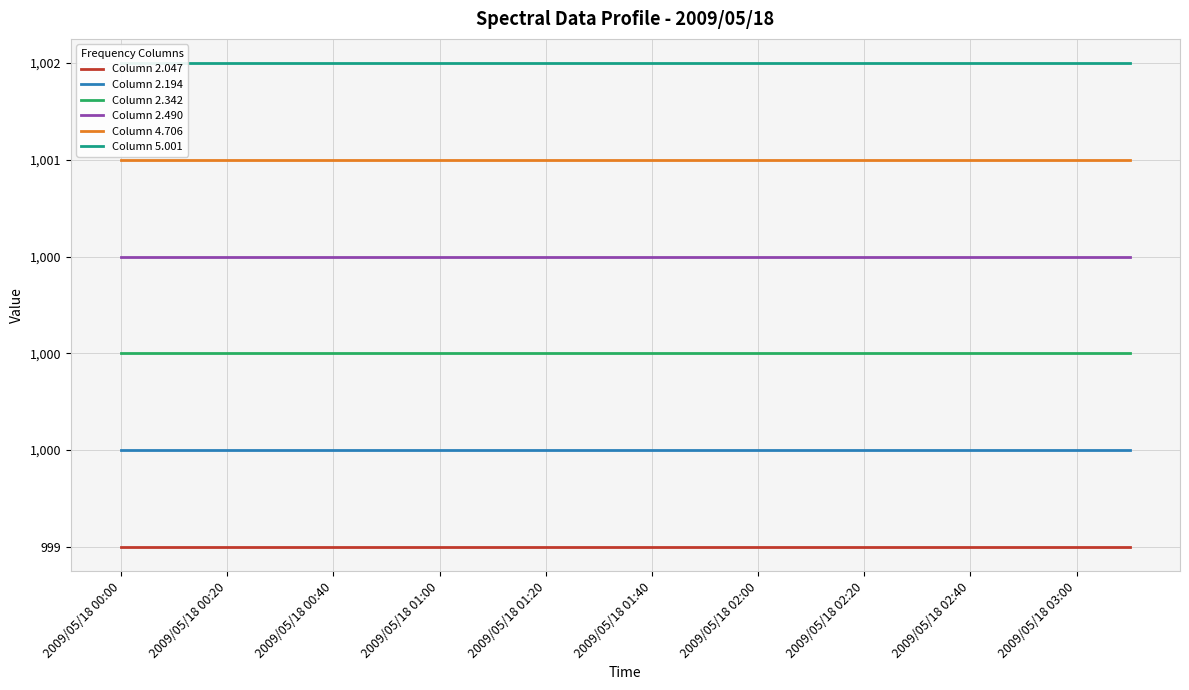

Which series has the largest range (max minus min)?

Column 2.047